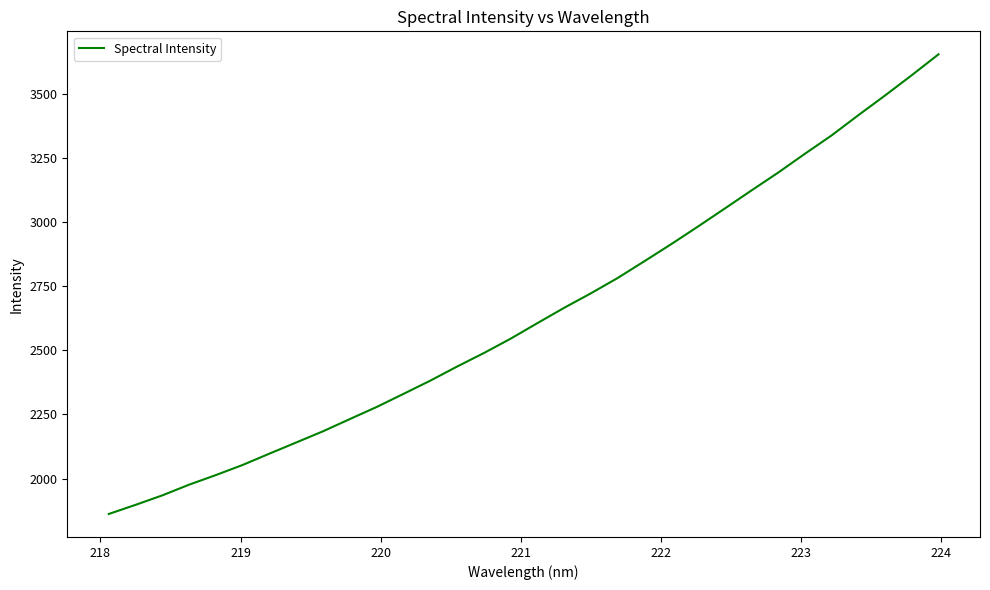

What is the smallest value displayed?

1861.6